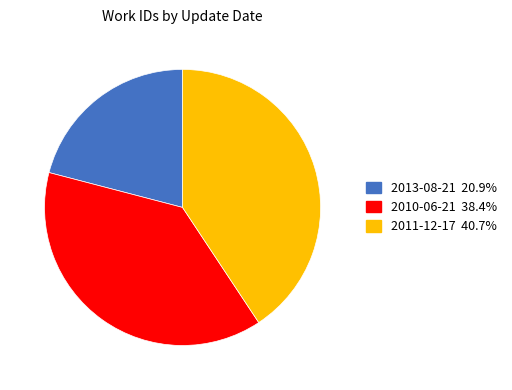

Is there a majority slice in this chart?

No